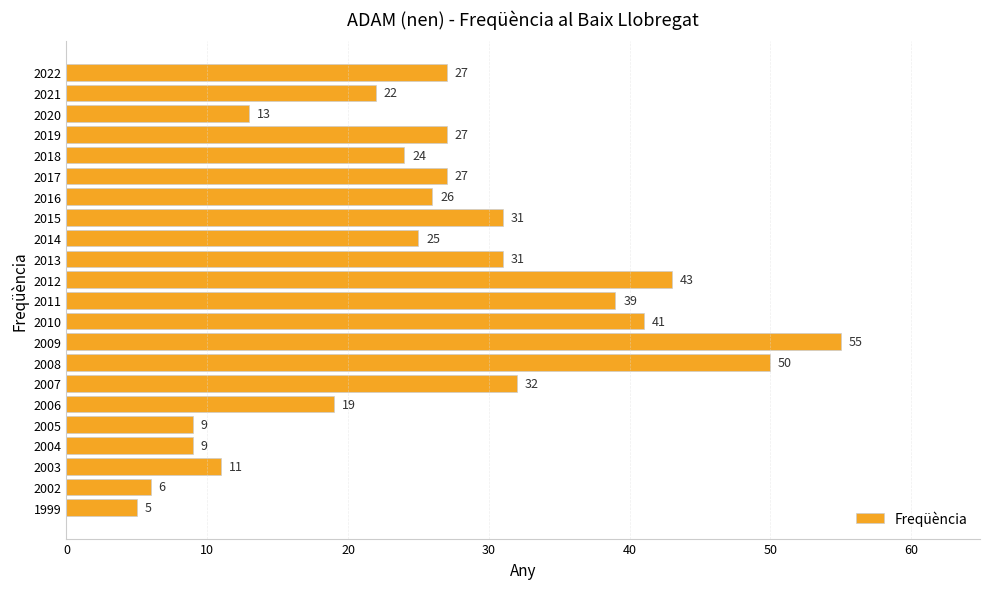

What is the change in value from 2013 to 2009?

+24